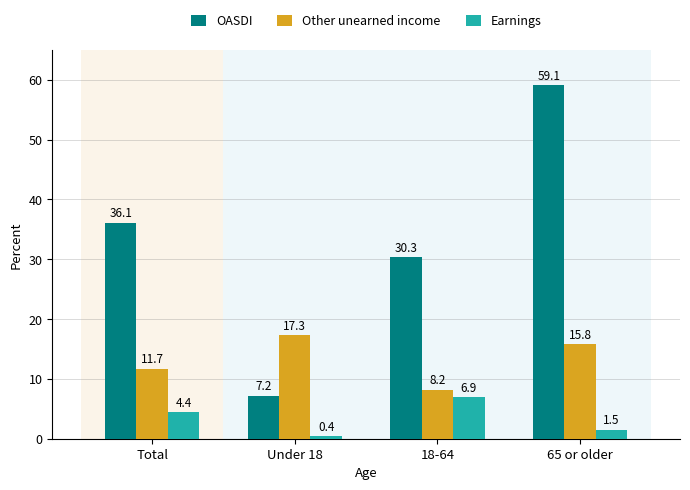

What is the label of the 4th bar from the right?

Total